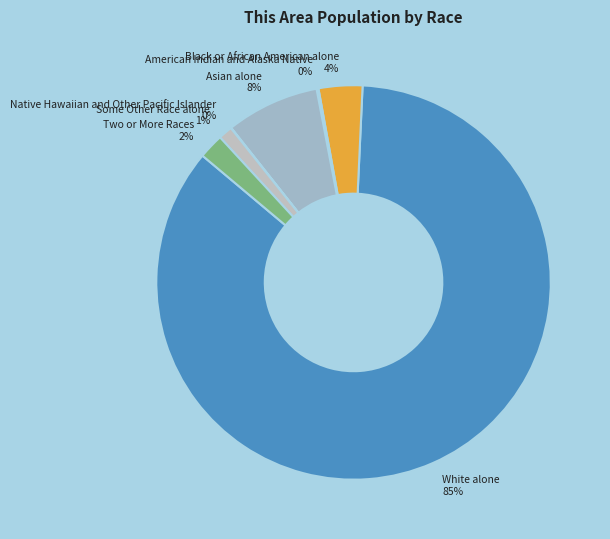

Do Black or African American alone and Asian alone together represent more than half of the pie?

No